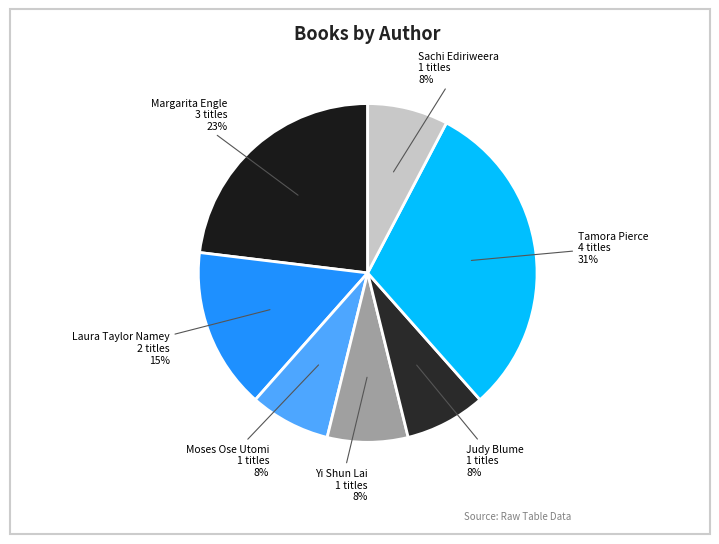

To the nearest percent, what is the average slice percentage?

14%